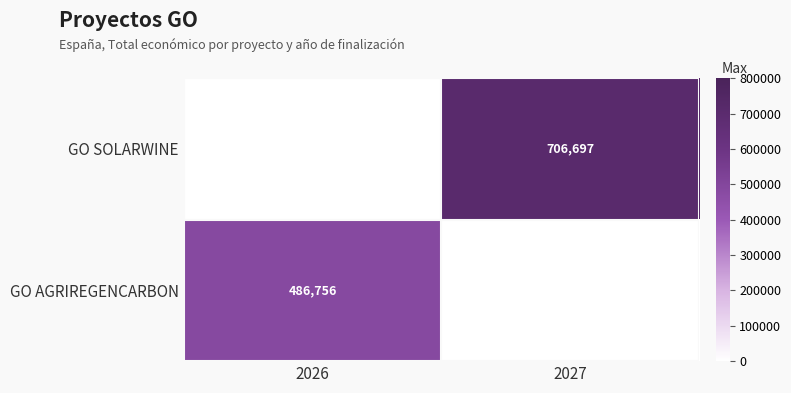

Is it true that GO AGRIREGENCARBON equals 486756 at 2026?

True